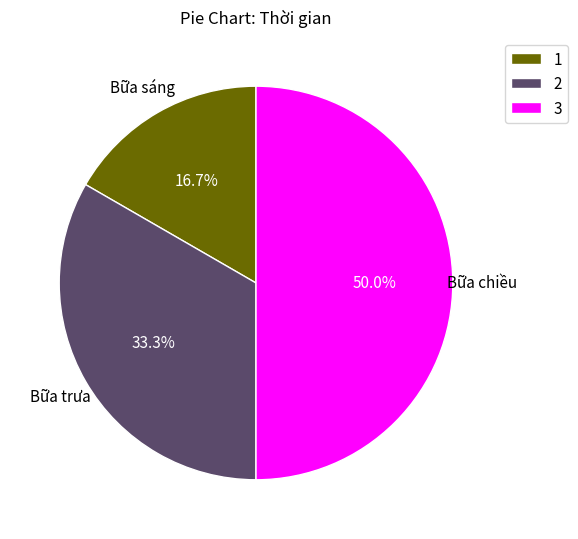

Do 3 and 1 together represent more than half of the pie?

Yes